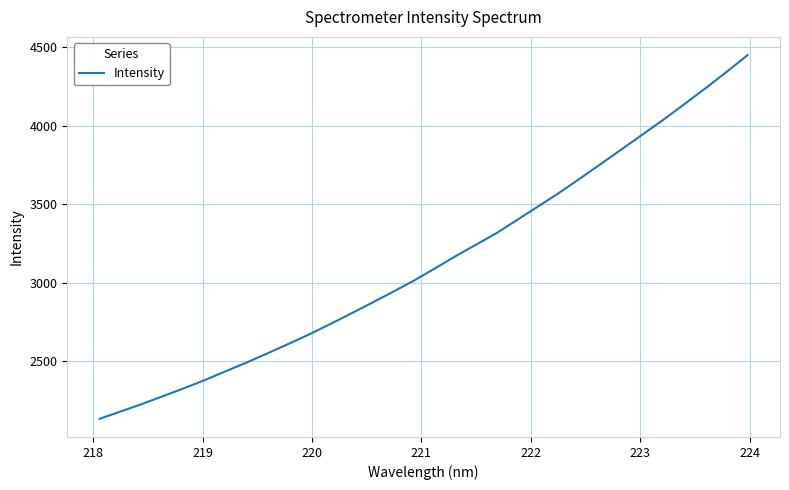

What is the greatest value displayed?

4450.0